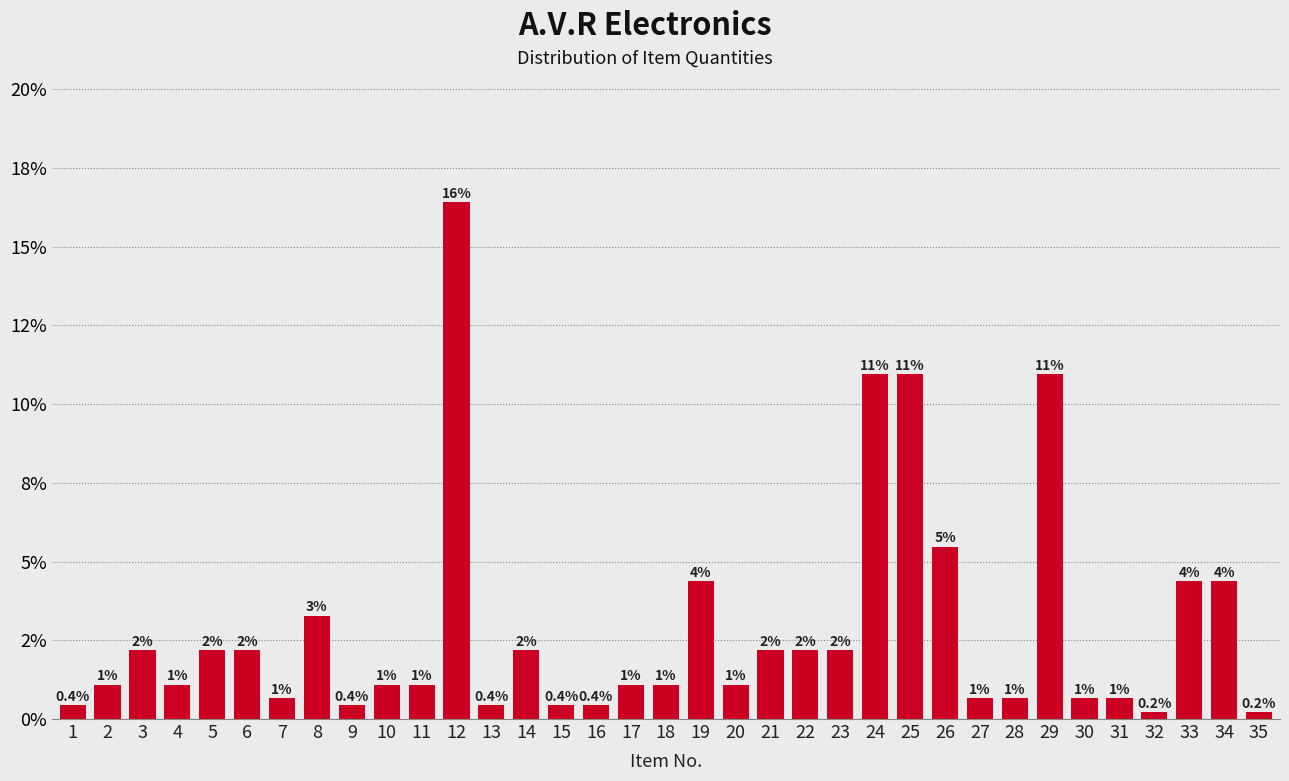

Does the chart contain any negative values?

No